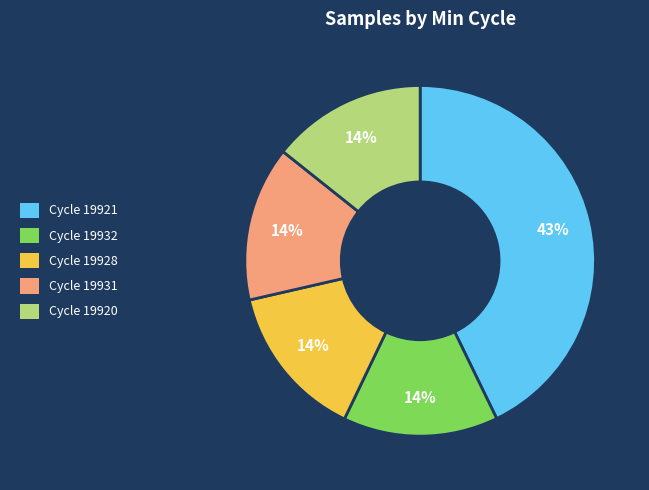

Is there a majority slice in this chart?

No